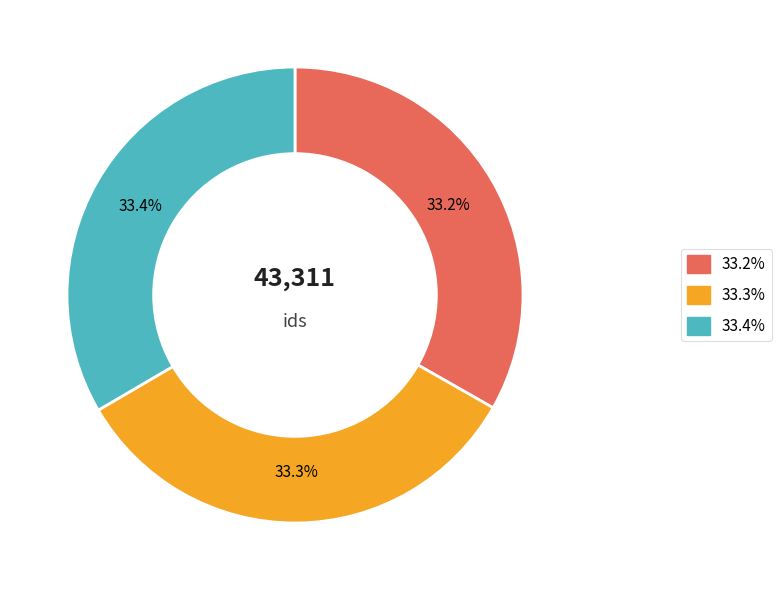

To the nearest percent, what is the average slice percentage?

33%